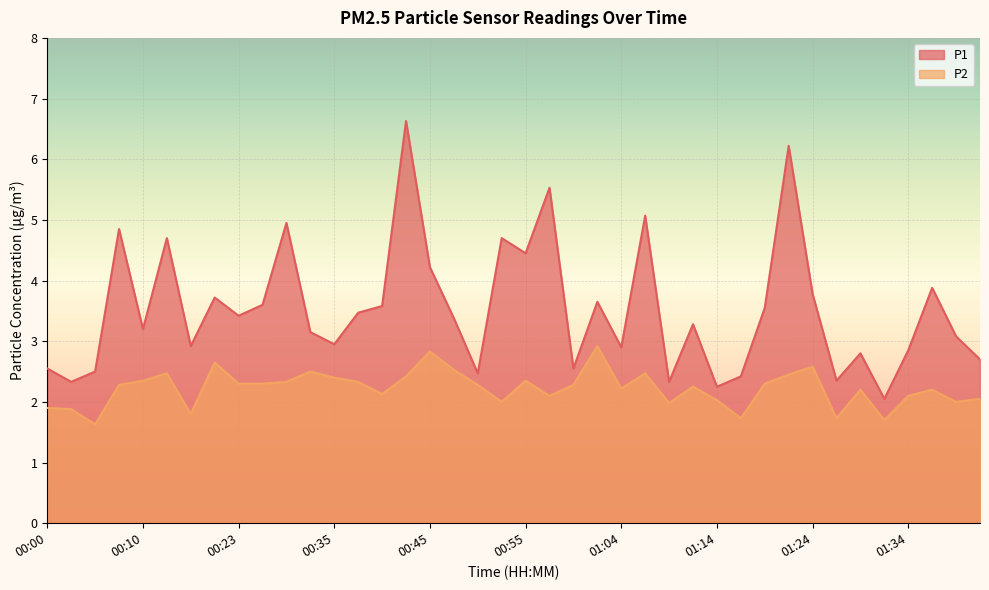

What is the label of the 38th point from the right?

00:05